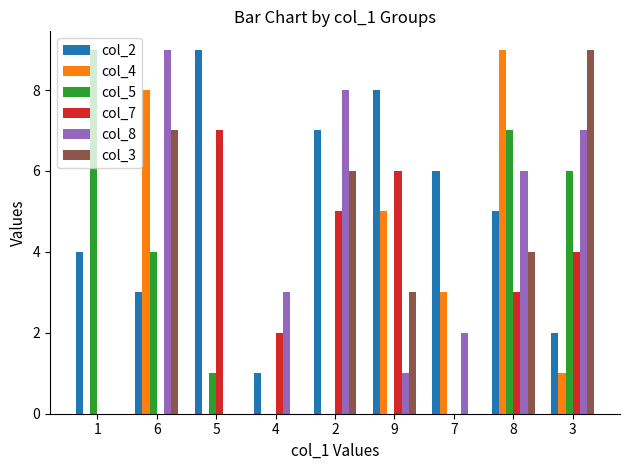

What is the maximum value shown in the chart?

9